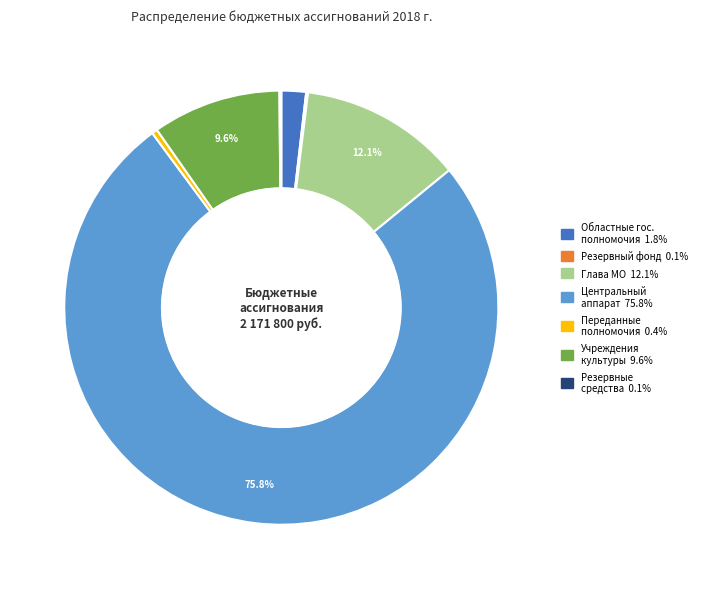

Is there a majority slice in this chart?

Yes